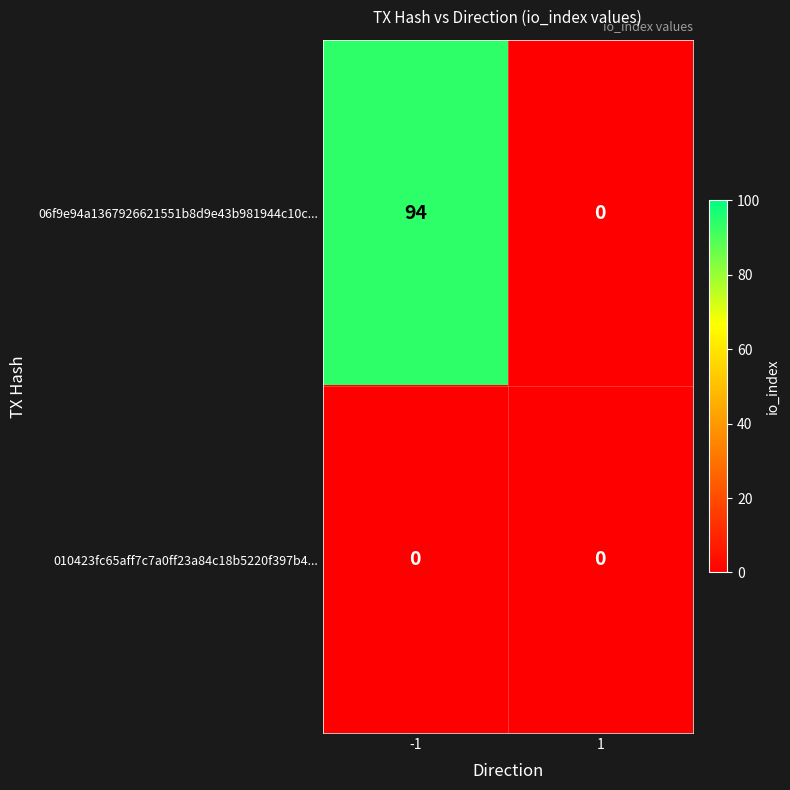

Which series has the widest spread of values?

06f9e94a1367926621551b8d9e43b981944c10c...